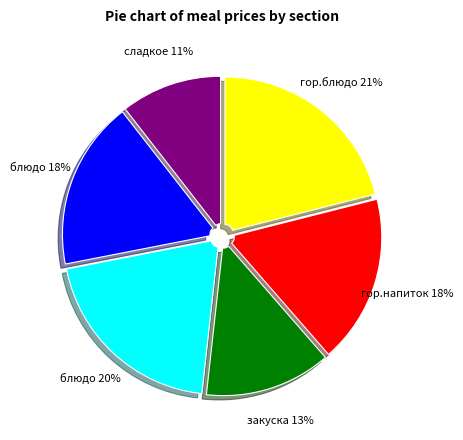

Is there any slice that represents more than half of the pie?

No